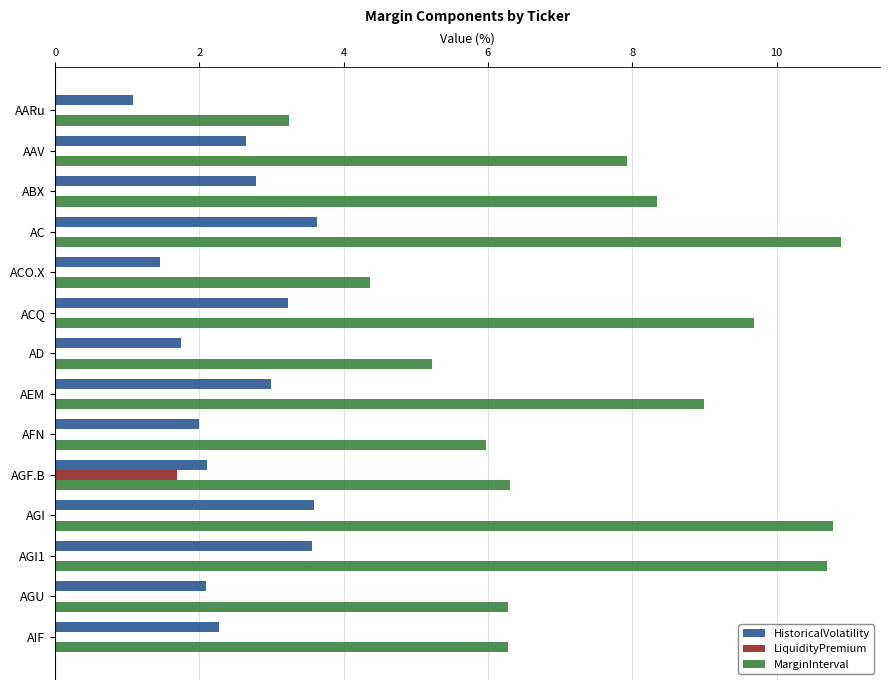

Which label corresponds to the largest value in the chart?

AC